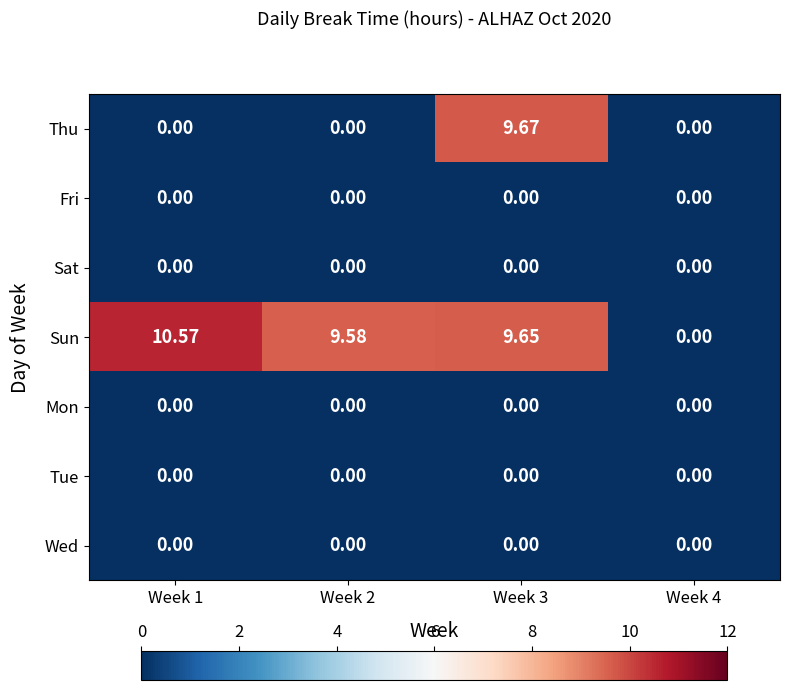

Which series has the widest spread of values?

Sun